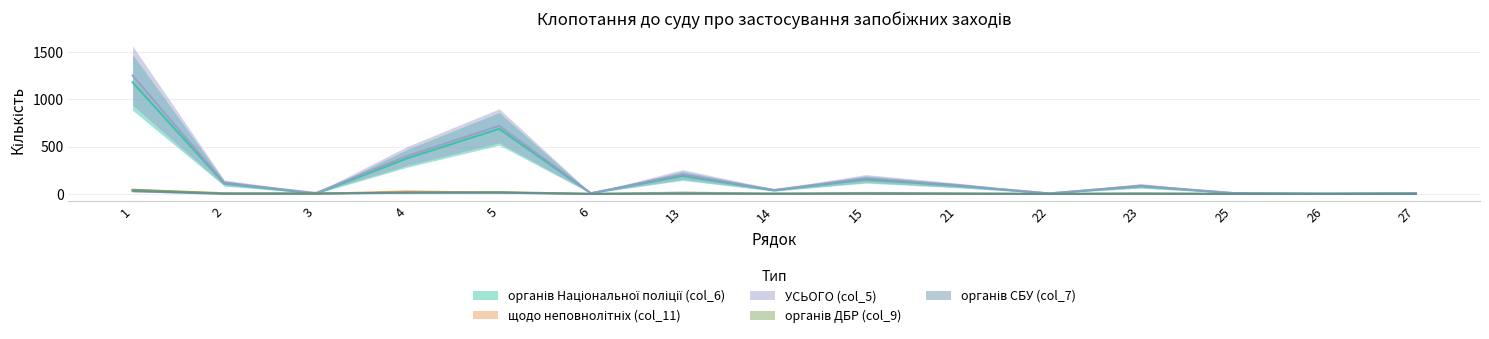

At which category does органів СБУ (col_7) reach its first local valley?

2